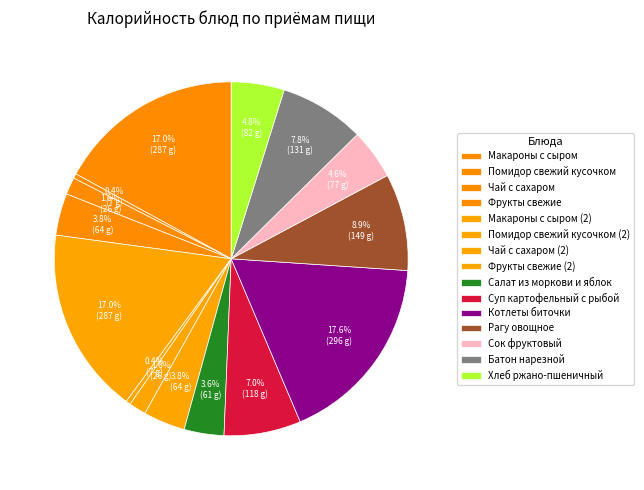

To the nearest percent, what portion does Чай с сахаром represent?

2%